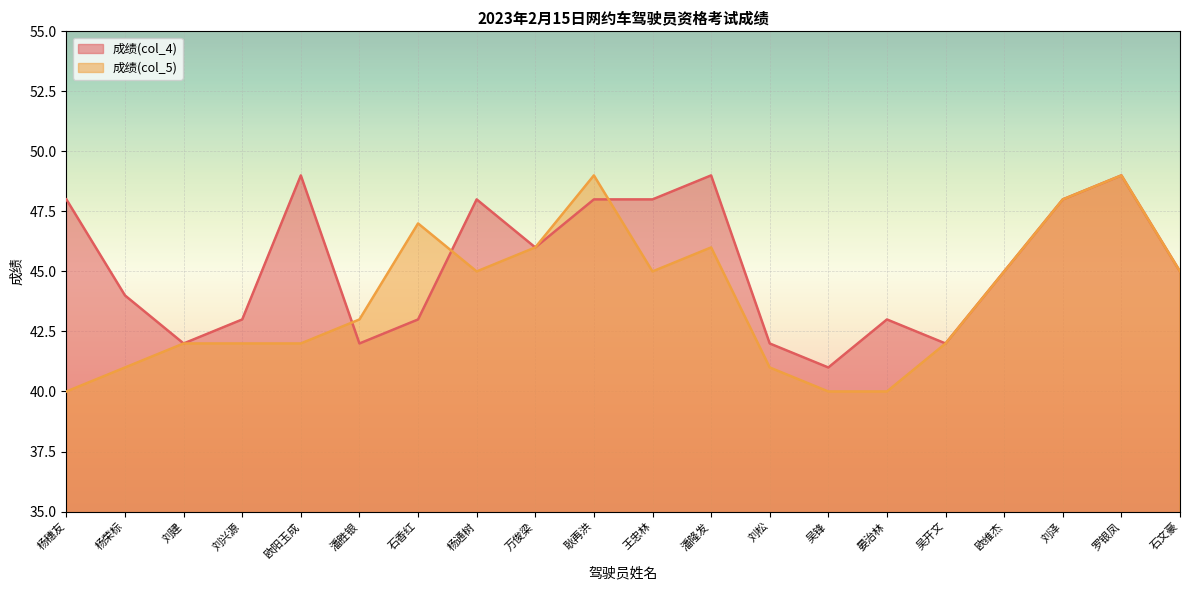

Which category has the highest value in the 成绩(col_5) series?

耿再洪